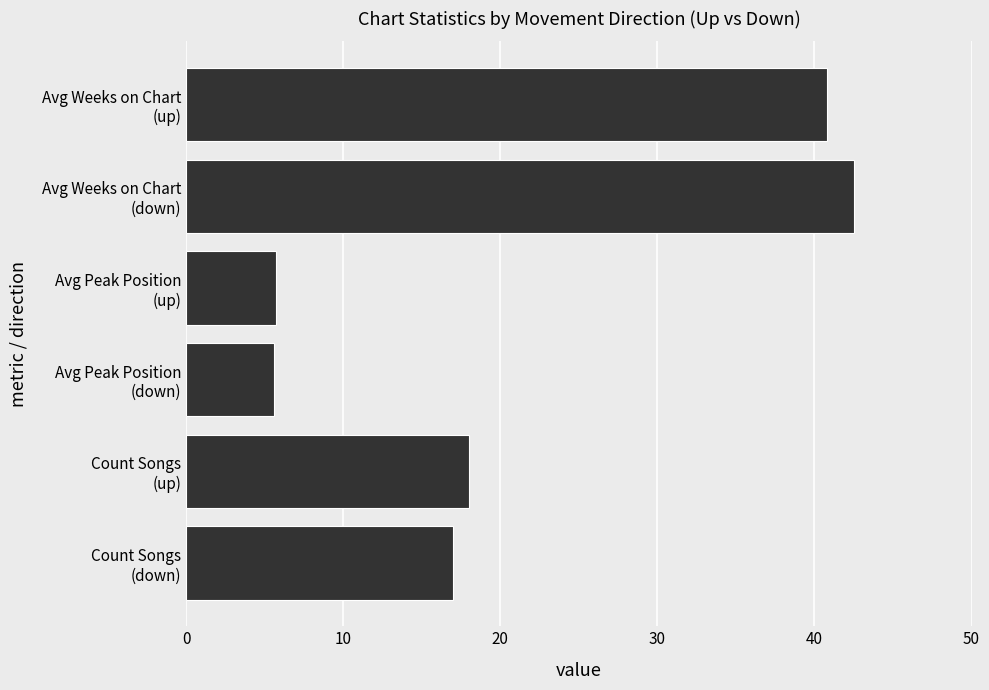

What is the difference between the maximum and minimum values?

36.9